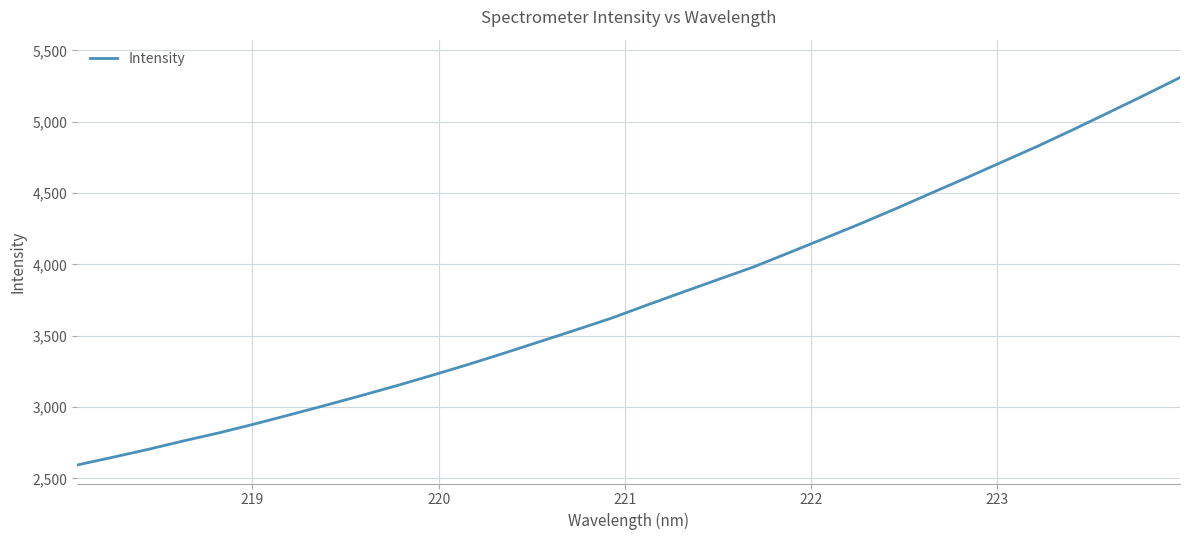

What is the minimum value shown in the chart?

2593.2